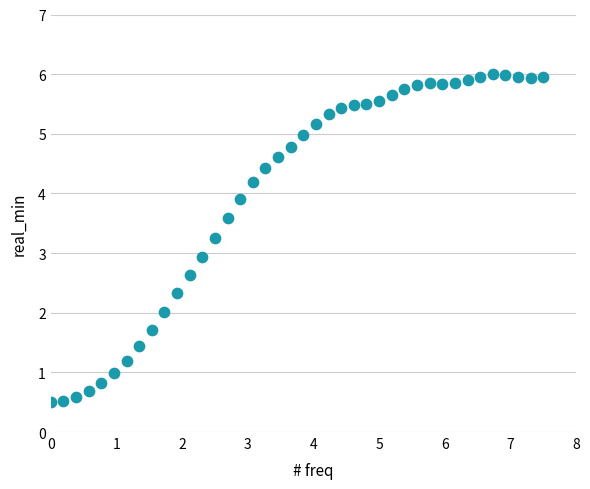

What is the range of X values (max minus min)?

7.5